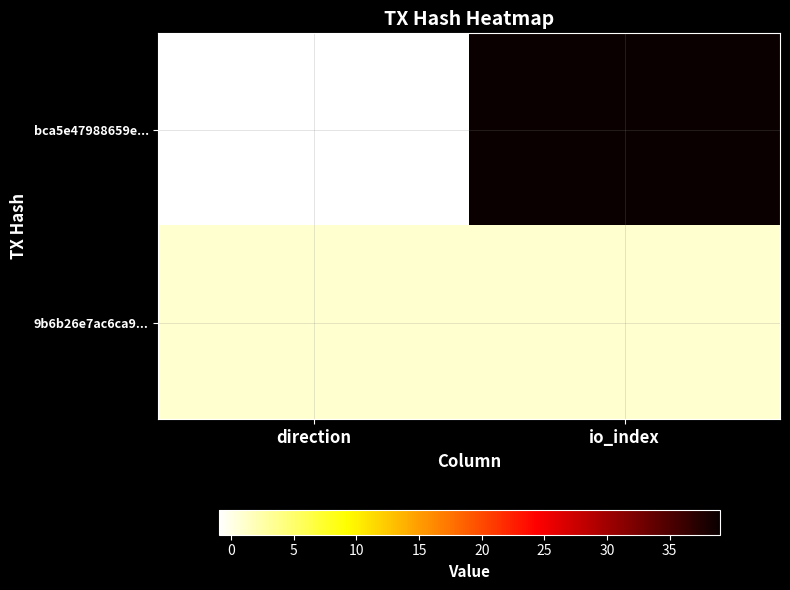

Reading right to left, what are all the values shown in this chart?

bca5e47988659e...: io_index=39	direction=-1
9b6b26e7ac6ca9...: io_index=1	direction=1